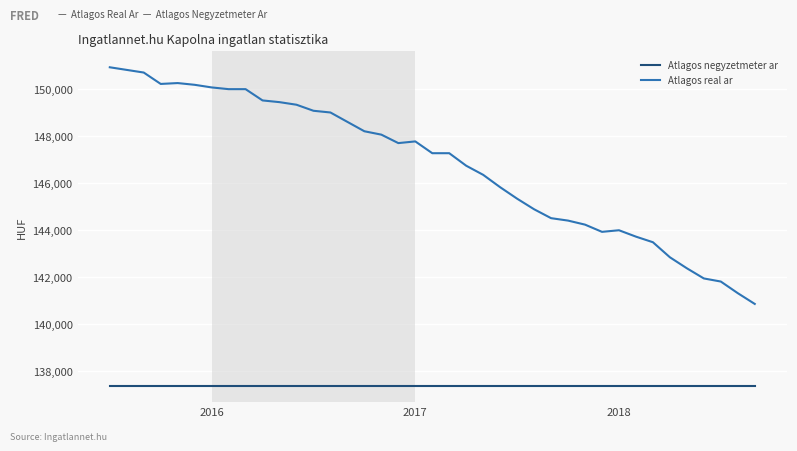

What are all the series names shown in the legend?

Atlagos negyzetmeter ar, Atlagos real ar